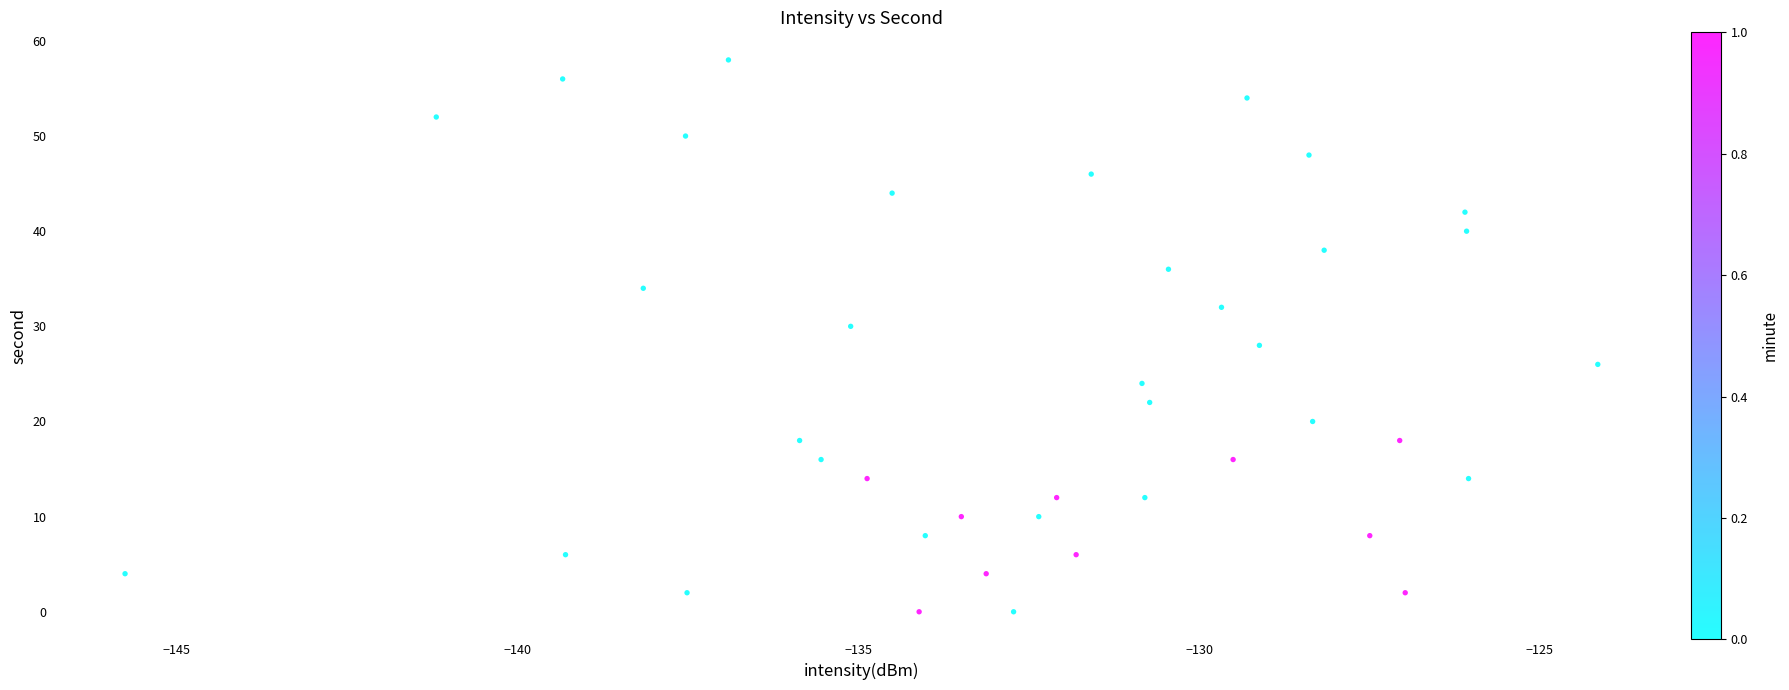

What is the range of Y values (max minus min)?

58